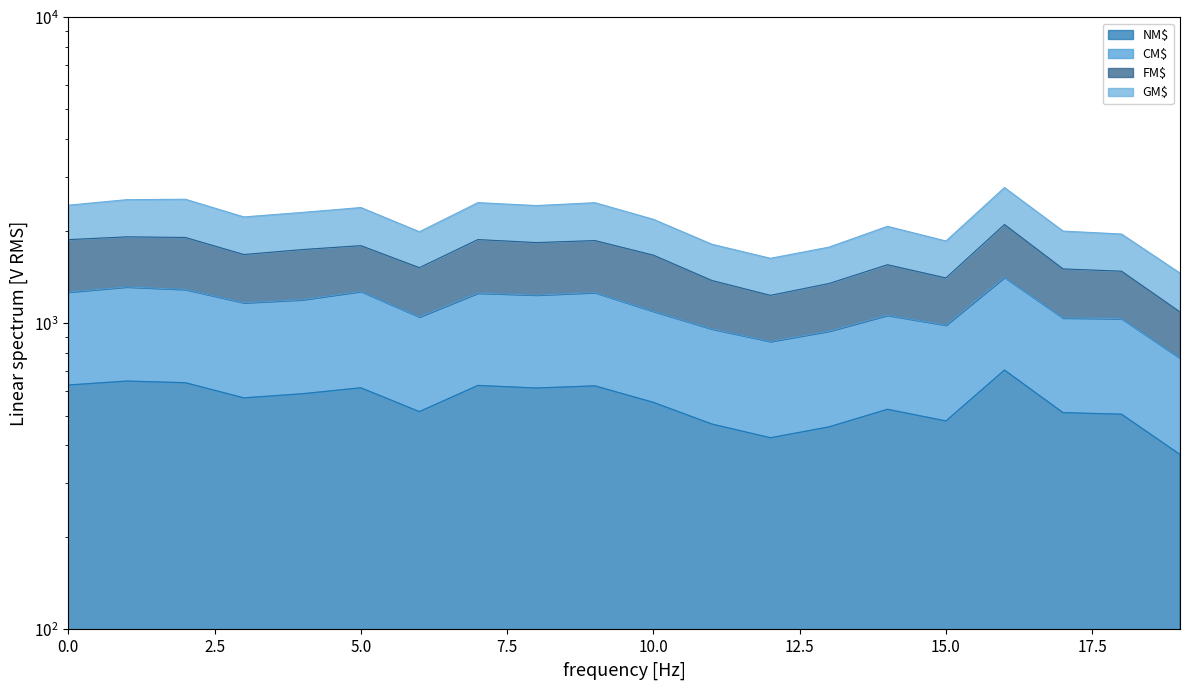

How many lines are shown in the chart?

4